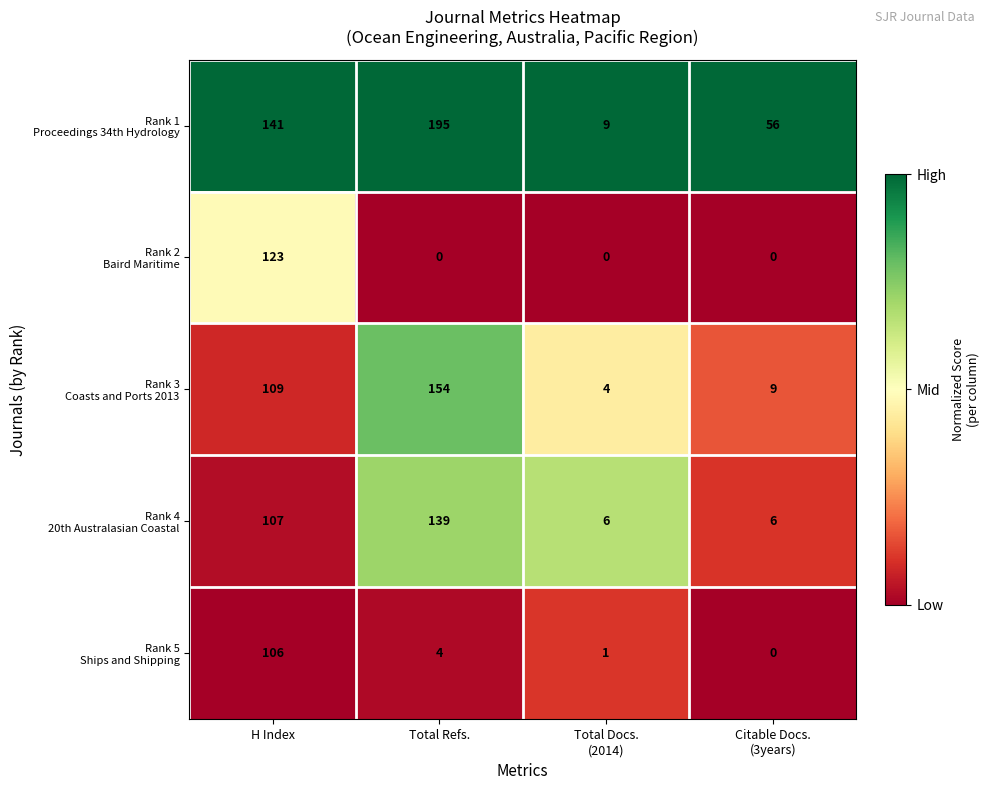

How many series are shown in this chart?

5